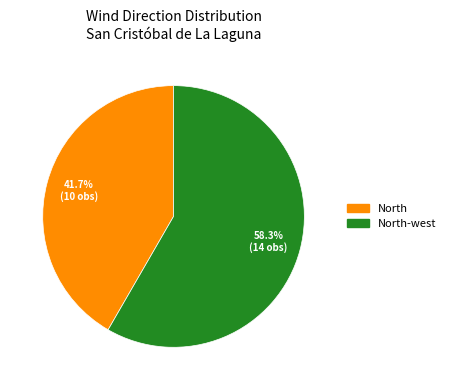

How many segments does this pie chart have?

2